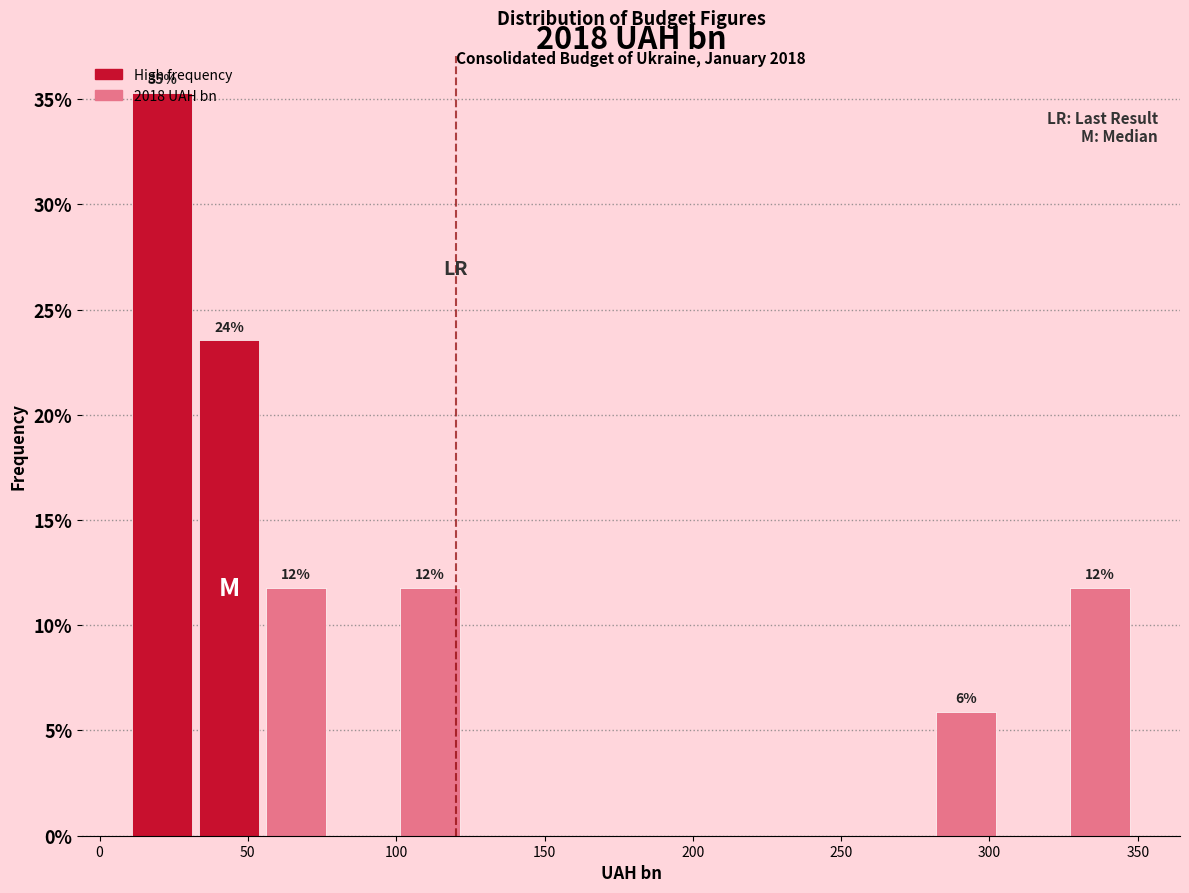

Over which range of the x-axis is the bar tallest?

10 to 30